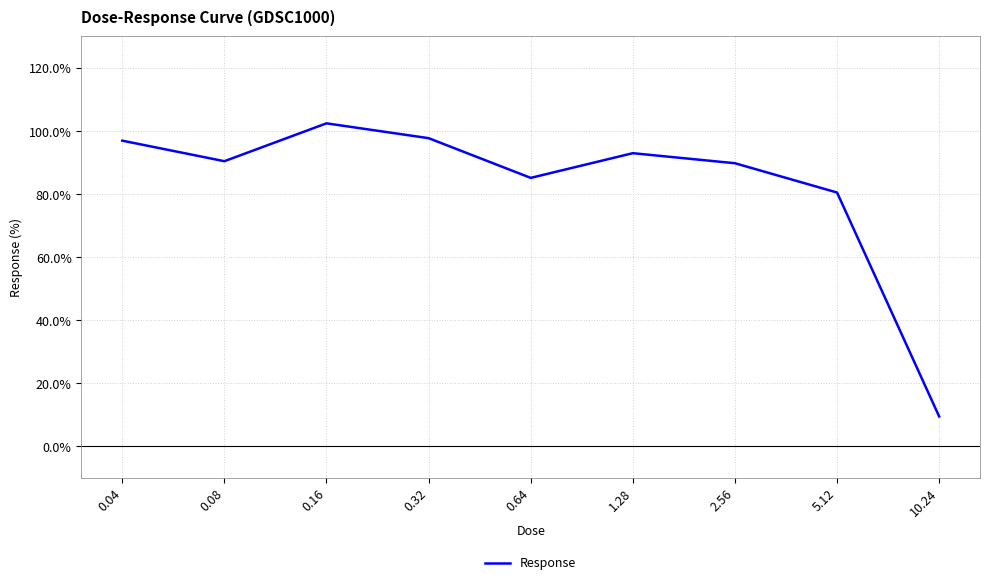

How many categories are shown in the chart?

9